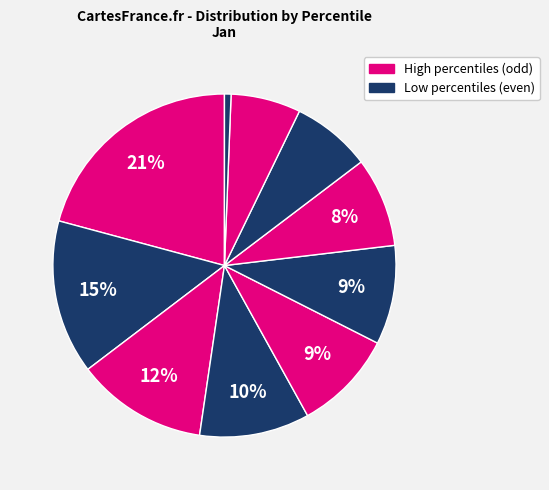

To the nearest percent, what is the average slice percentage?

10%